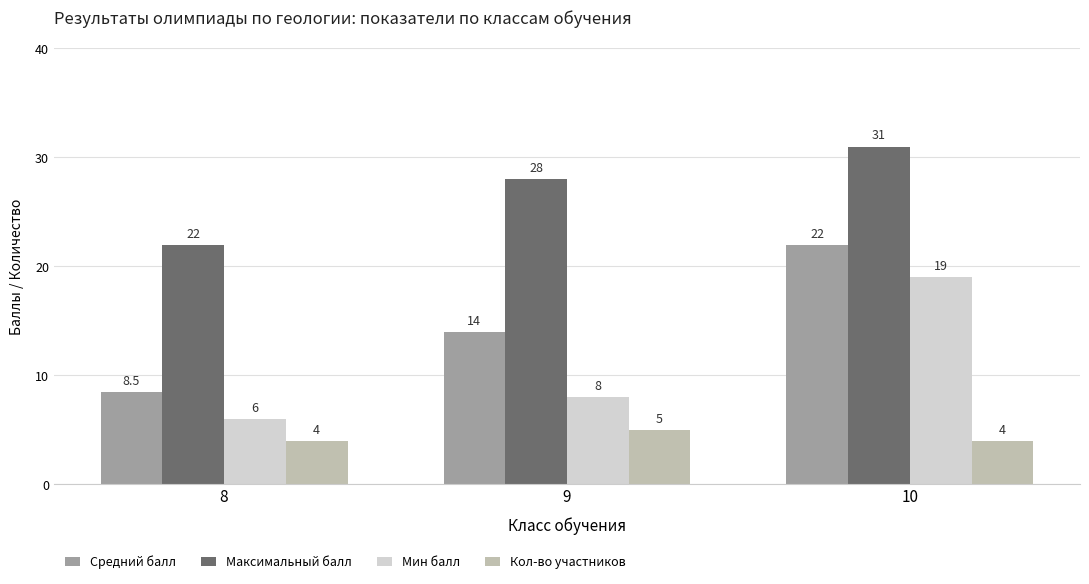

What is the total value across all series at 10?

76.0